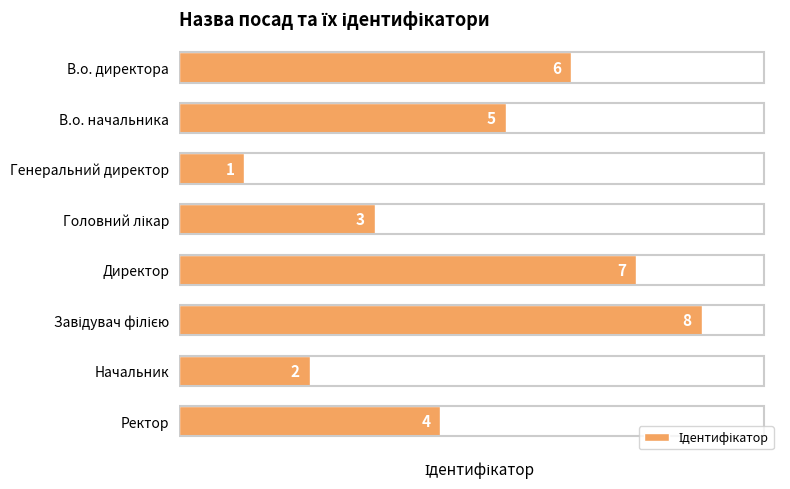

At which label is the value closest to 4?

Ректор